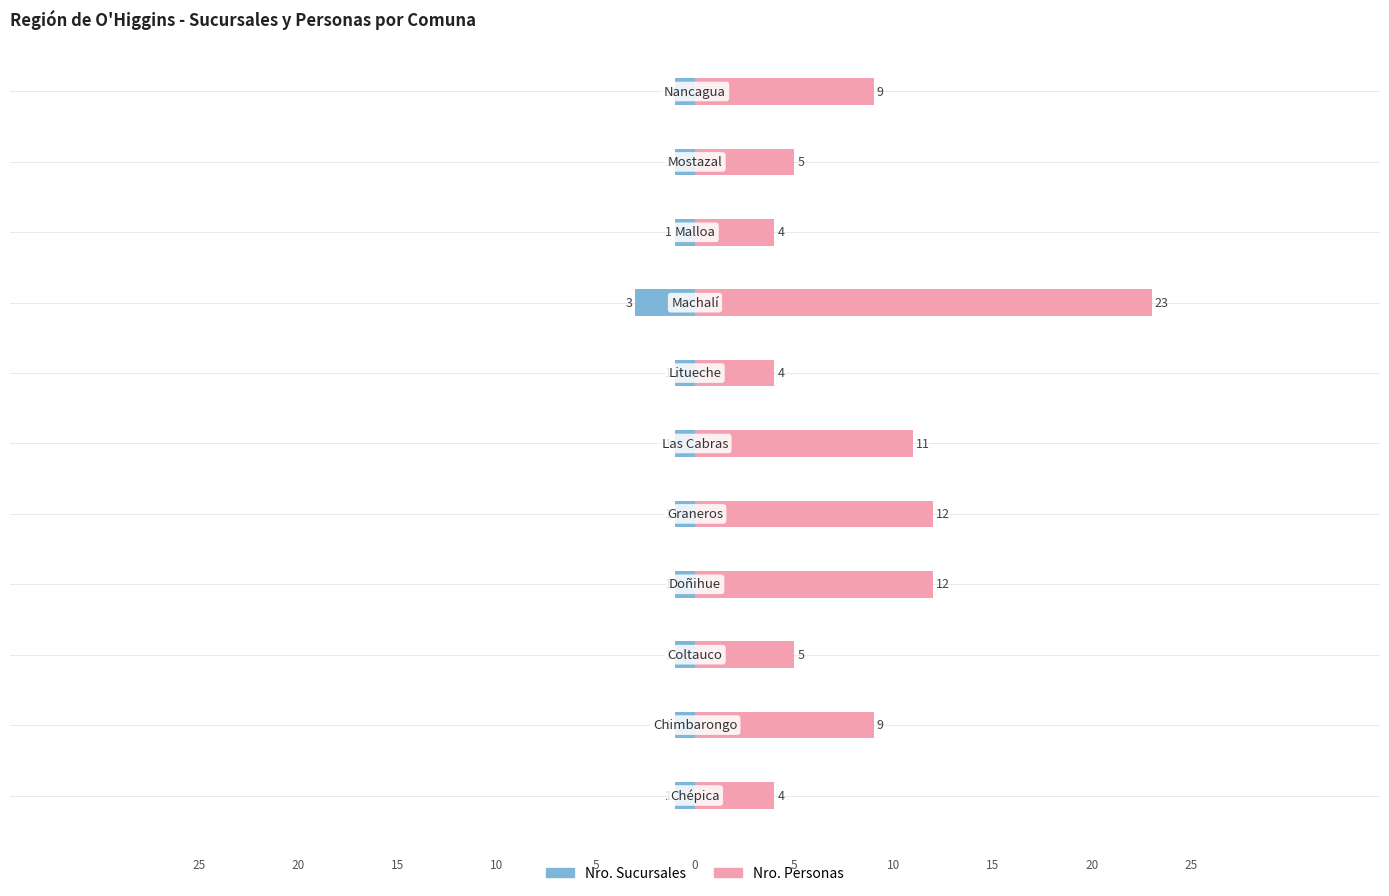

Does the chart contain stacked bars?

No